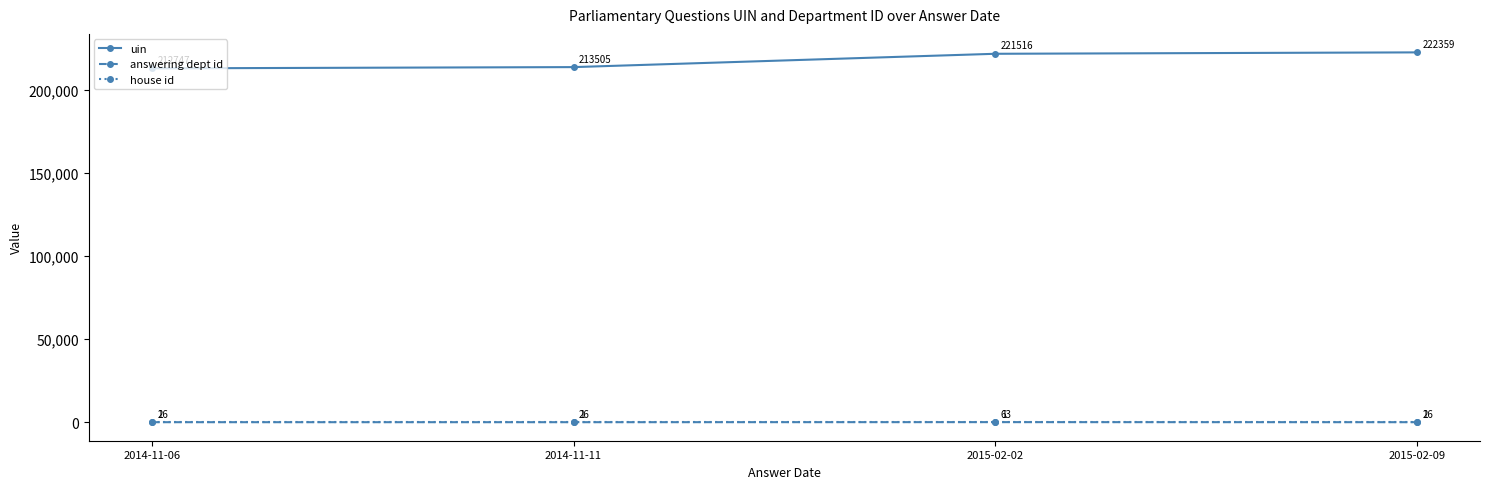

How many data points in answering dept id are above 26?

1